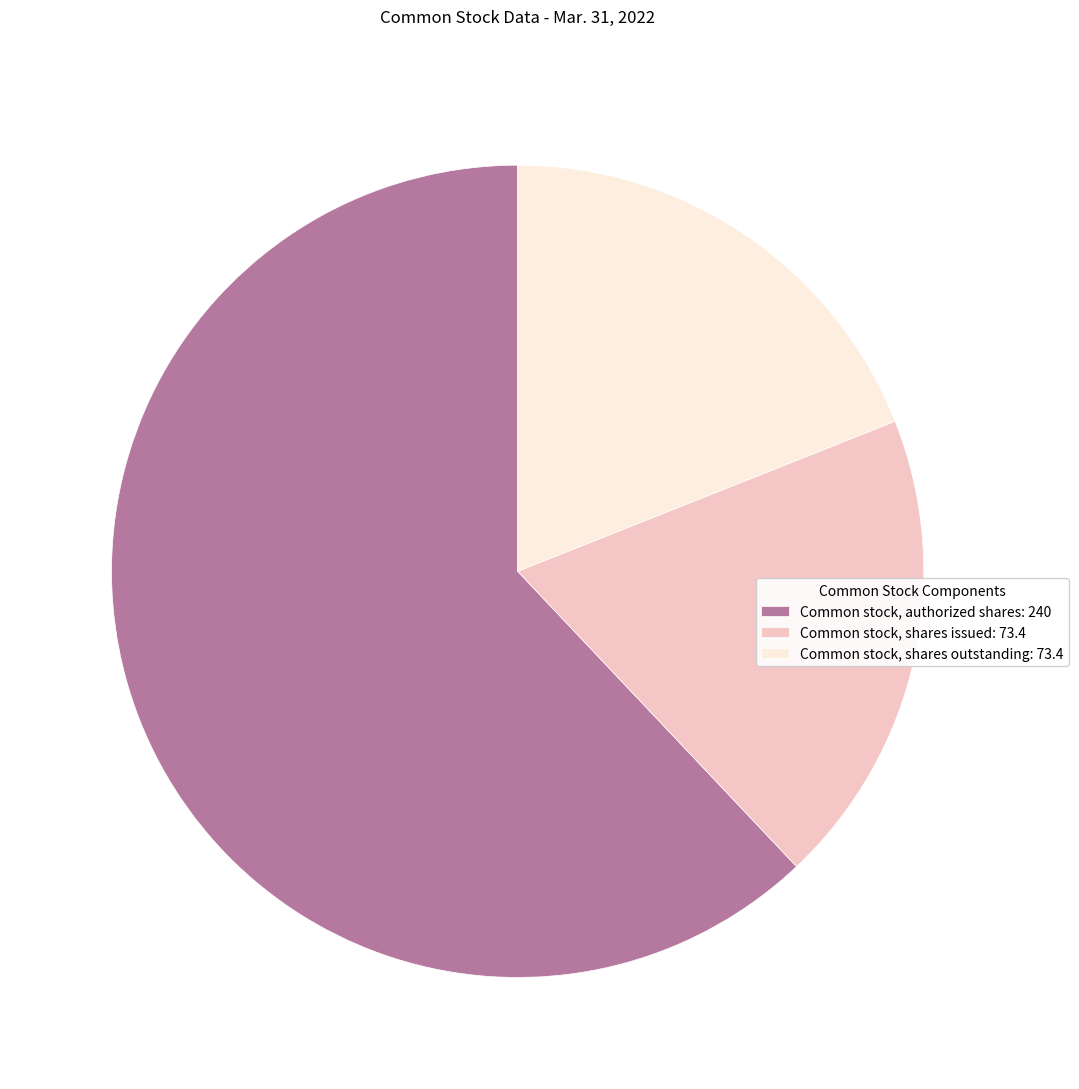

Count the number of slices in the pie.

3